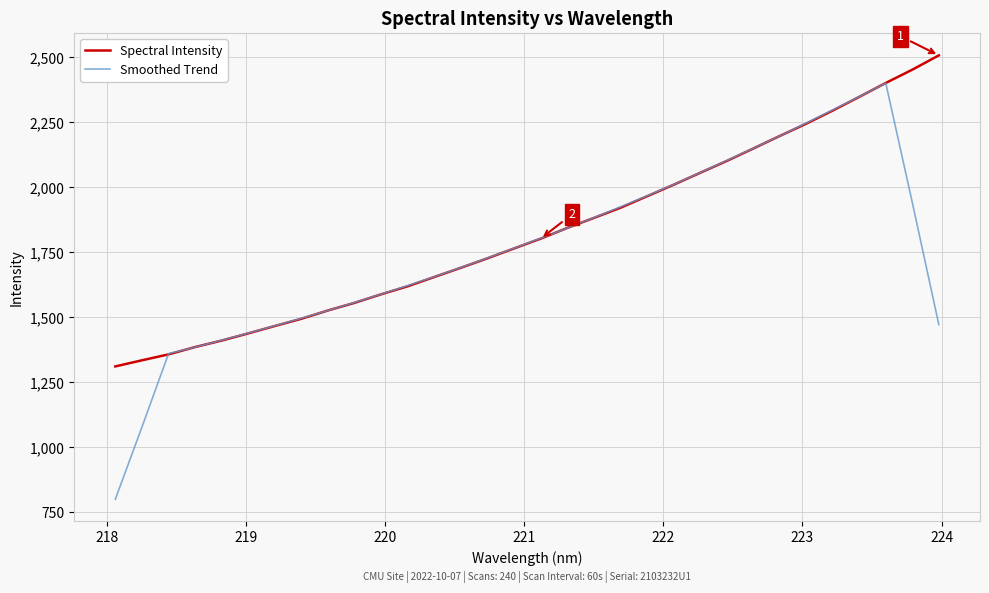

How many series are shown in this chart?

2